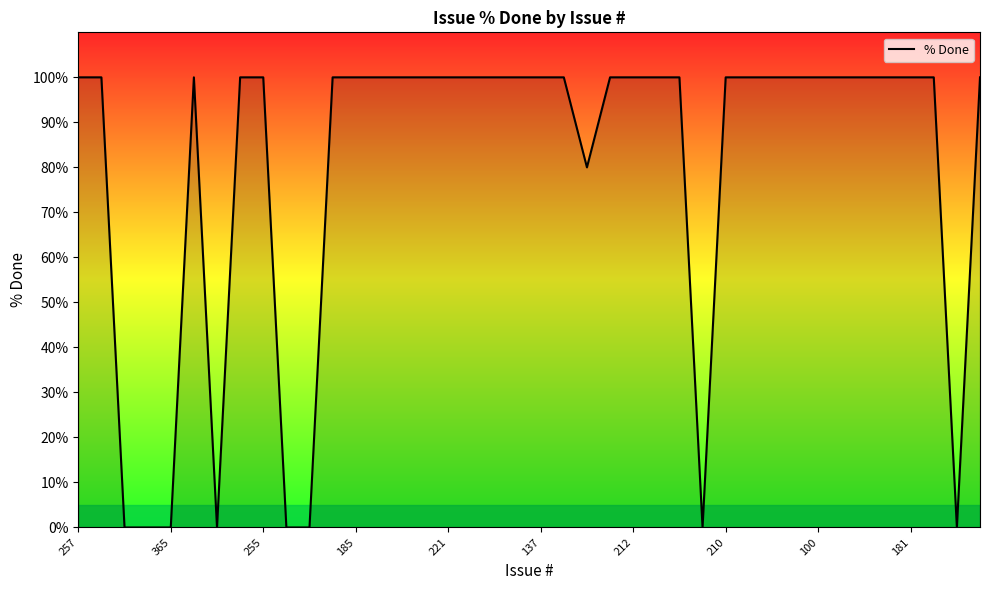

Reading left to right, list all the values displayed in this chart.

100	100	0	0	0	100	0	100	100	0	0	100	100	100	100	100	100	100	100	100	100	100	80	100	100	100	100	0	100	100	100	100	100	100	100	100	100	100	0	100